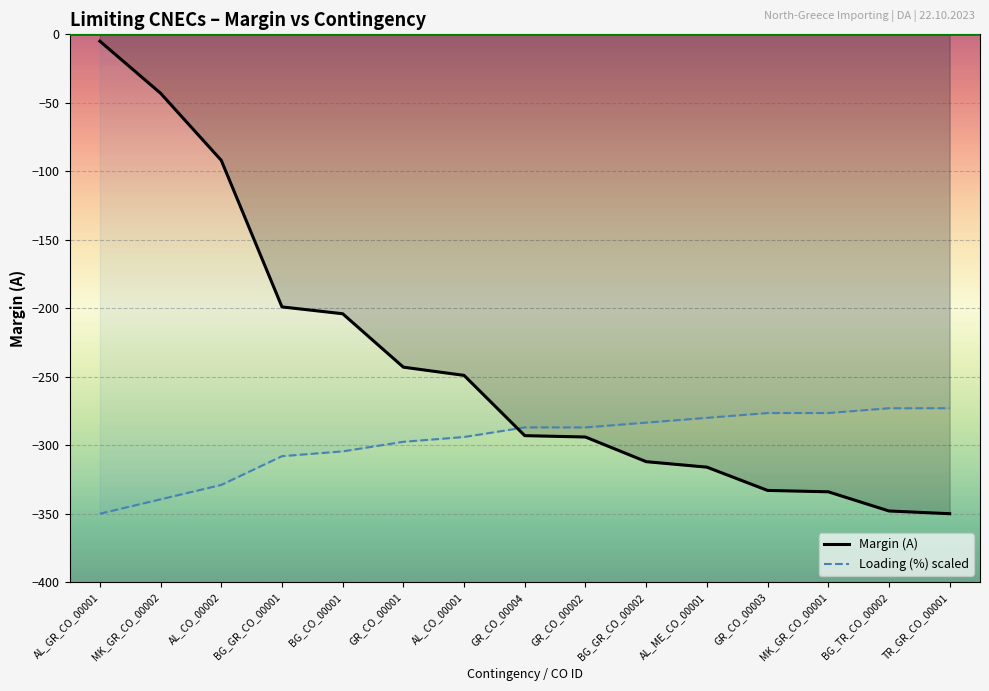

What is the value of the Loading (%) scaled point at the 7th from the left?

-294.0